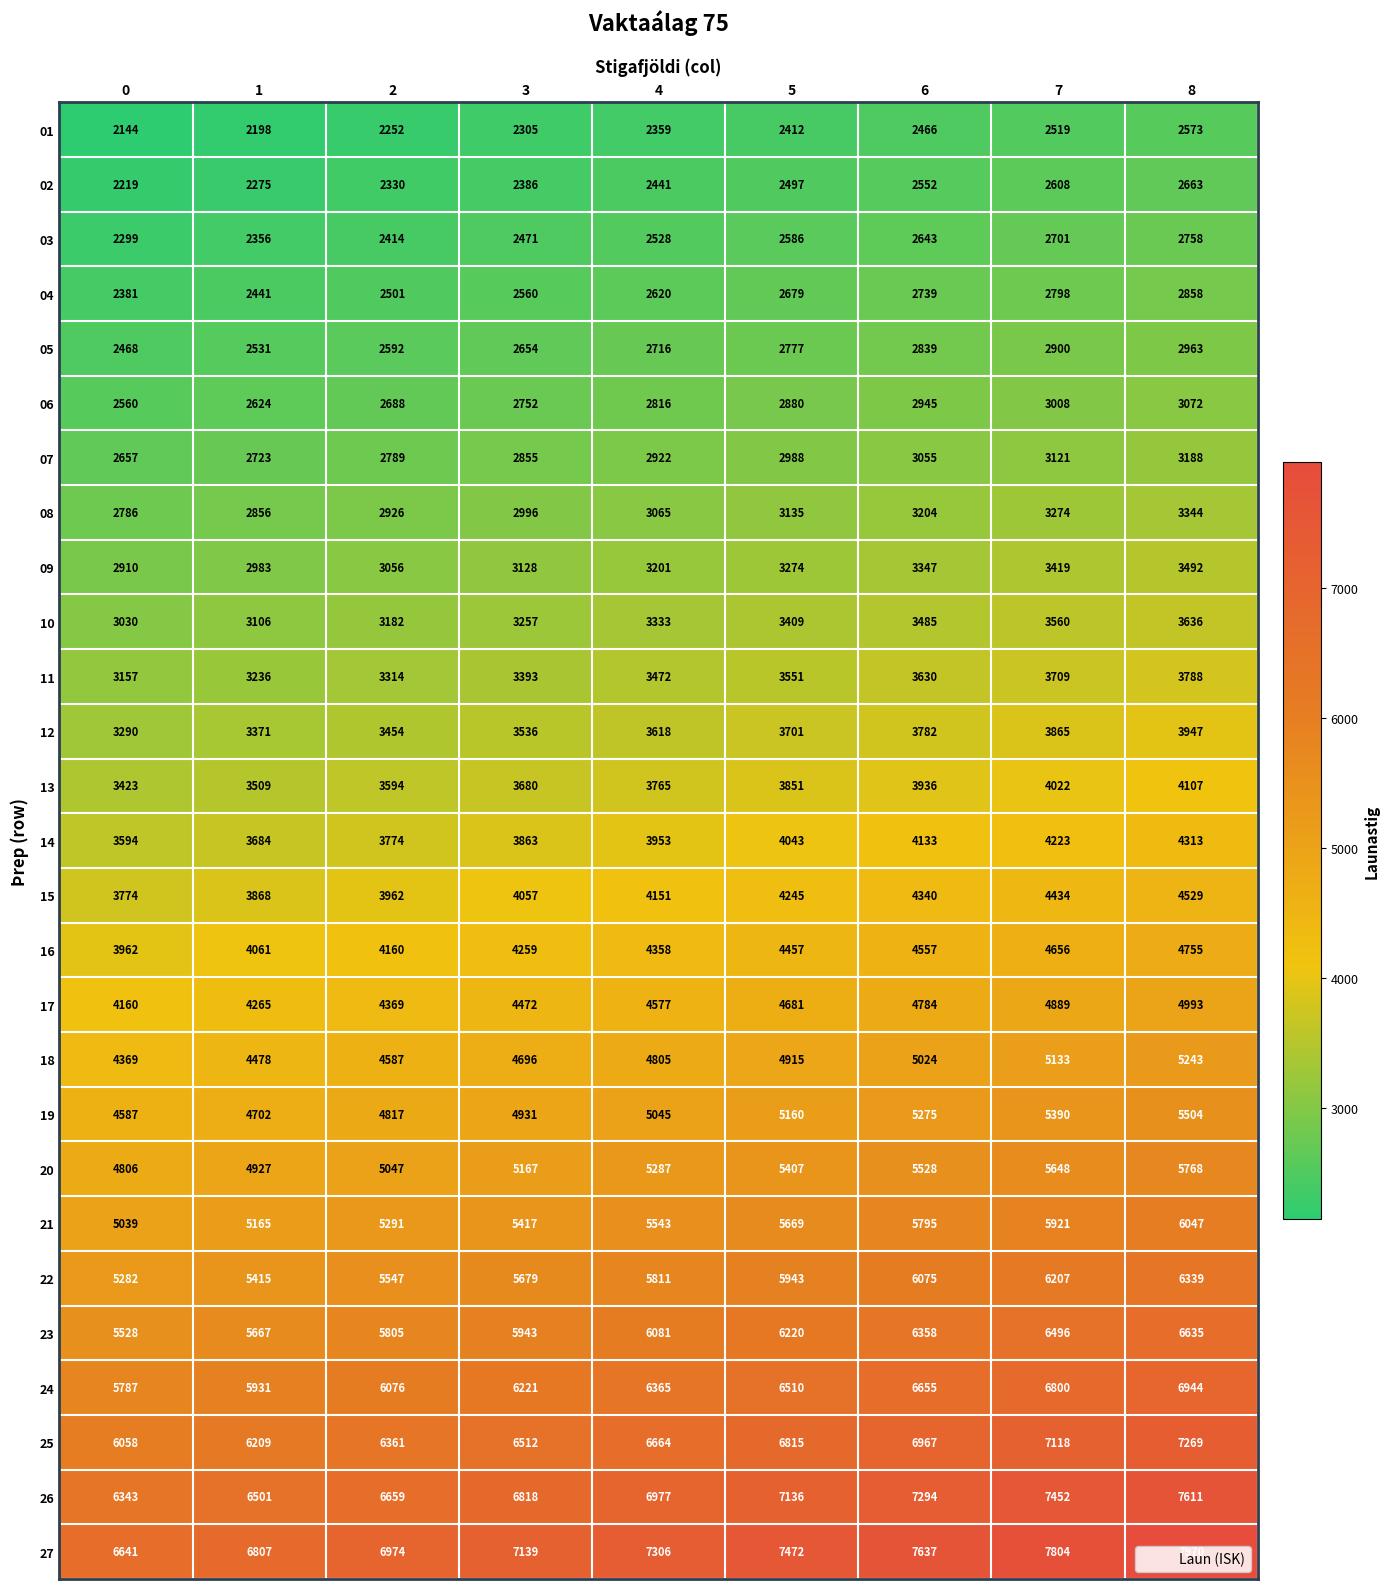

What value does the 25 series have at 0, to the nearest 10?

6060